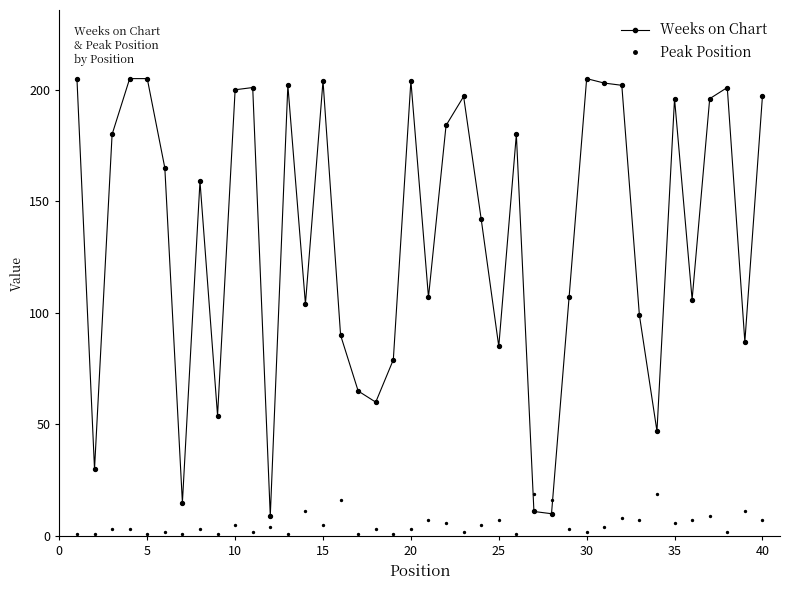

Which series contains the highest Y value?

Weeks on Chart